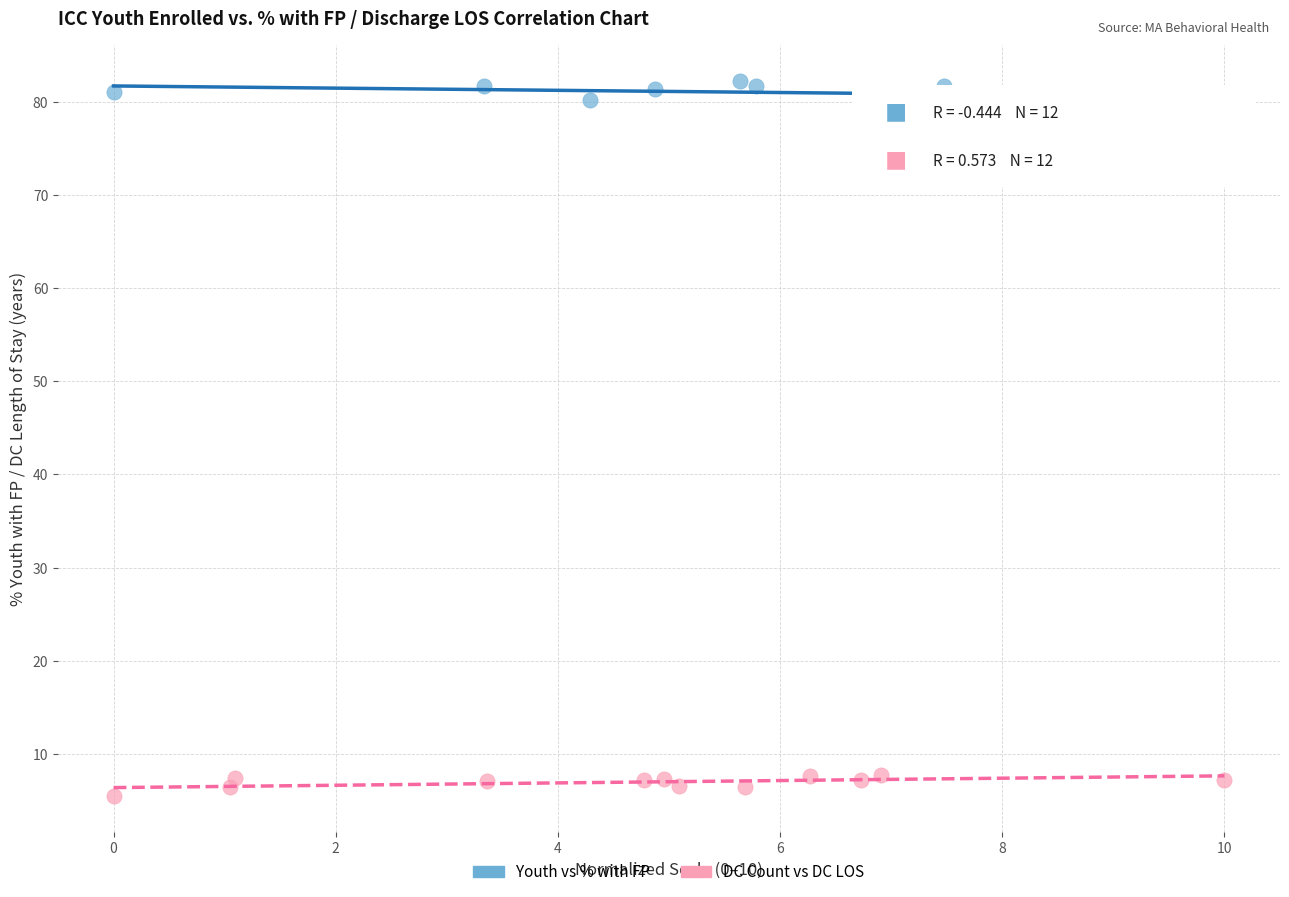

Which series reaches the maximum Y coordinate?

Youth vs % with FP